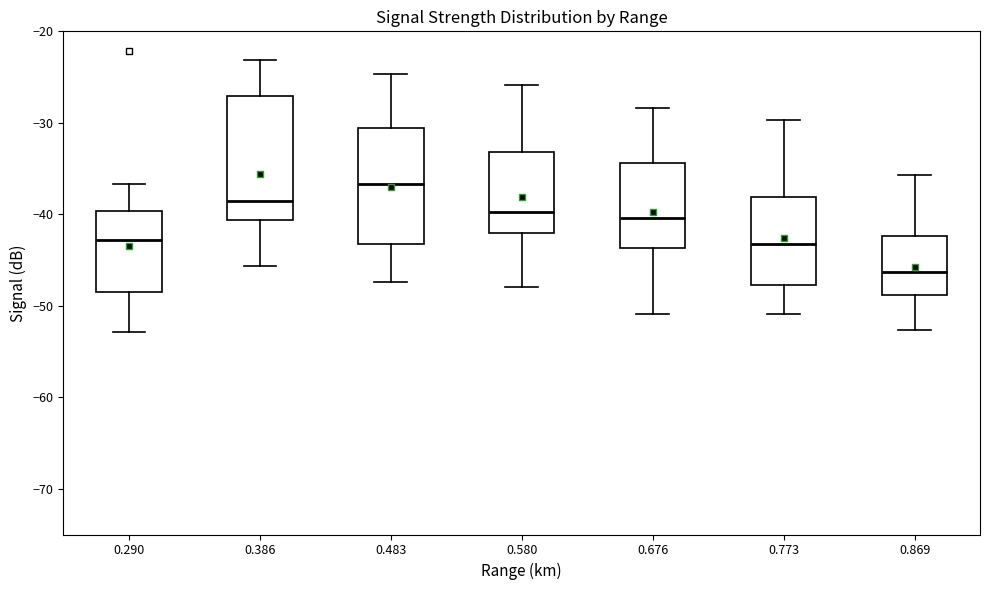

Reading left to right, transcribe this box plot: for each box, give where its median line is, the range the box spans, and where its two whiskers end, as read against the y-axis. The values are not printed on the chart, so give them approximately, as read against the axis.

0.290: median -43, box -48 to -40, whiskers -53 to -37
0.386: median -39, box -41 to -27, whiskers -46 to -23
0.483: median -37, box -43 to -31, whiskers -47 to -25
0.580: median -40, box -42 to -33, whiskers -48 to -26
0.676: median -40, box -44 to -34, whiskers -51 to -28
0.773: median -43, box -48 to -38, whiskers -51 to -30
0.869: median -46, box -49 to -42, whiskers -53 to -36